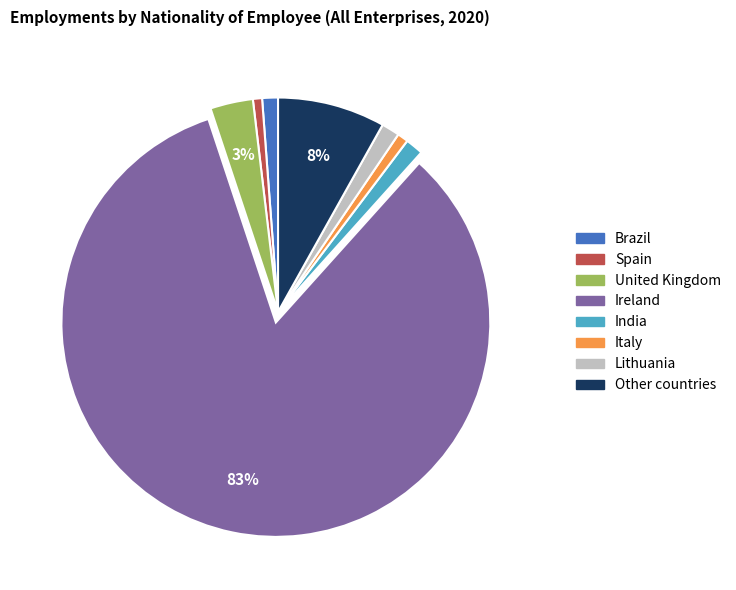

To the nearest percent, what is the difference between the Spain and Other countries slice percentages?

7%